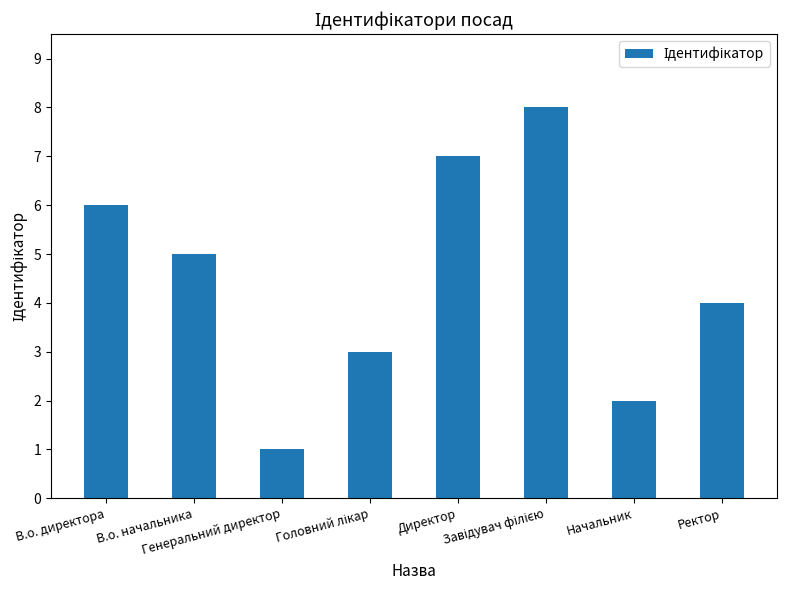

What is the sum of all values?

36